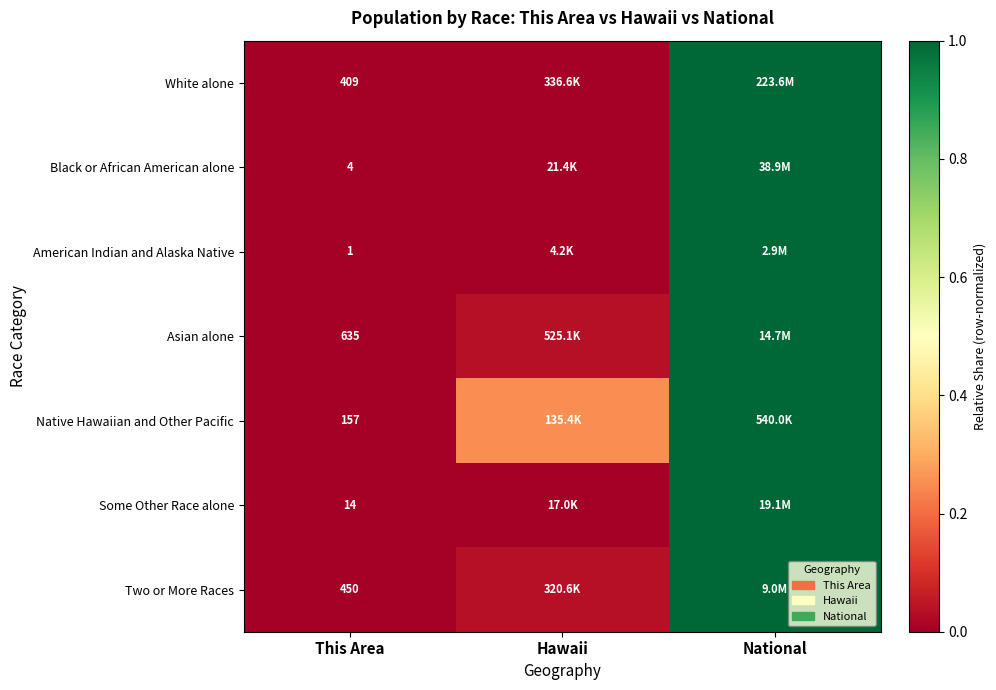

At This Area, list the series in order from smallest to largest.

American Indian and Alaska Native, Black or African American alone, Some Other Race alone, Native Hawaiian and Other Pacific, White alone, Two or More Races, Asian alone